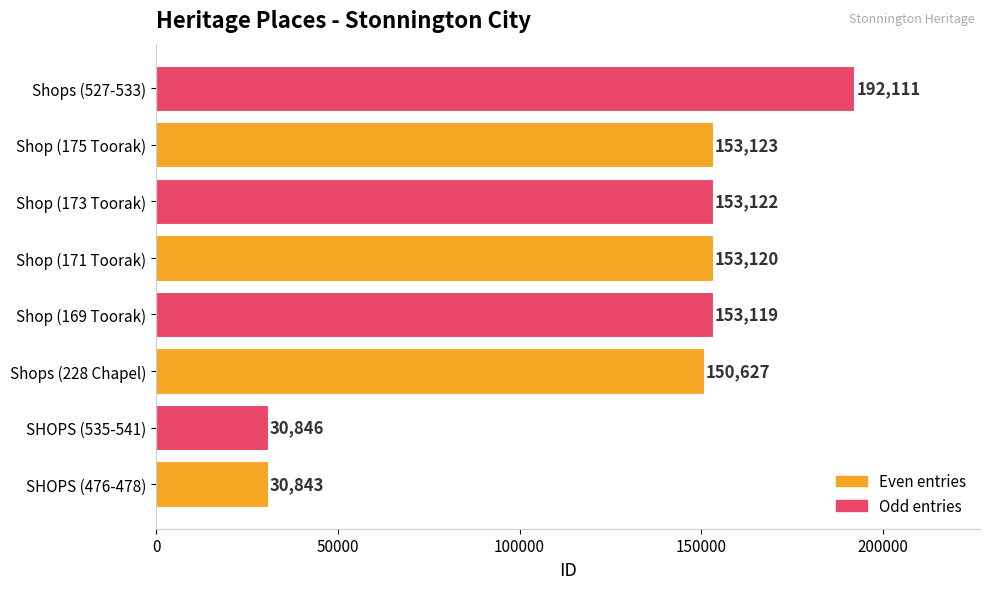

What is the difference between the second highest and minimum values?

122280